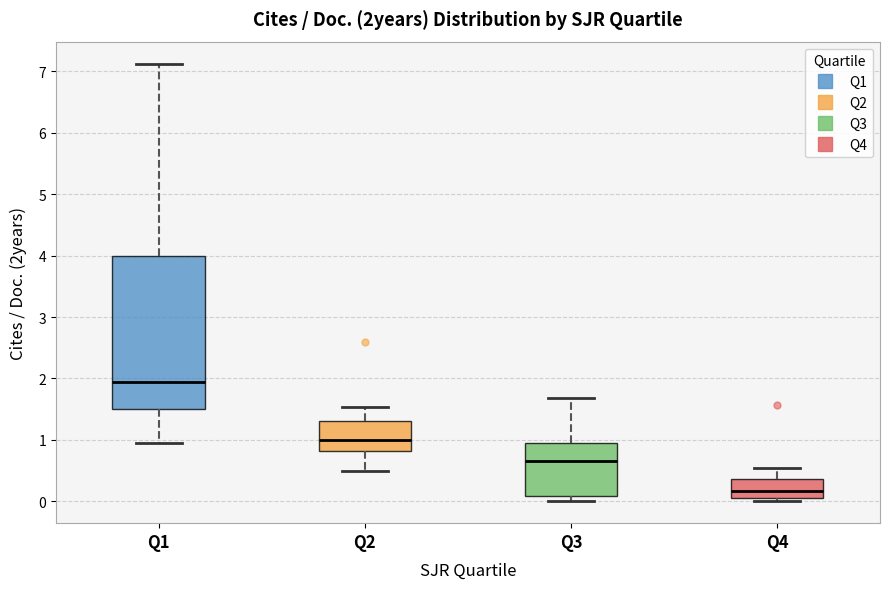

Reading left to right, transcribe this box plot: for each box, give where its median line is, the range the box spans, and where its two whiskers end, as read against the y-axis. The values are not printed on the chart, so give them approximately, as read against the axis.

Q1: median 1.9, box 1.5 to 4.0, whiskers 1.0 to 7.1
Q2: median 1.0, box 0.8 to 1.3, whiskers 0.5 to 1.5
Q3: median 0.7, box 0.1 to 1.0, whiskers 0.0 to 1.7
Q4: median 0.2, box 0.1 to 0.4, whiskers 0.0 to 0.5